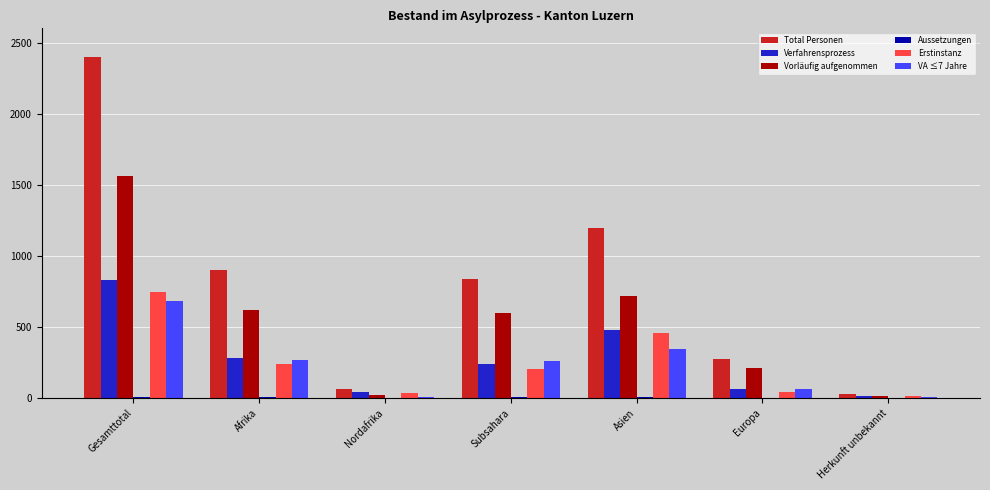

Which series has the largest total across all categories?

Total Personen